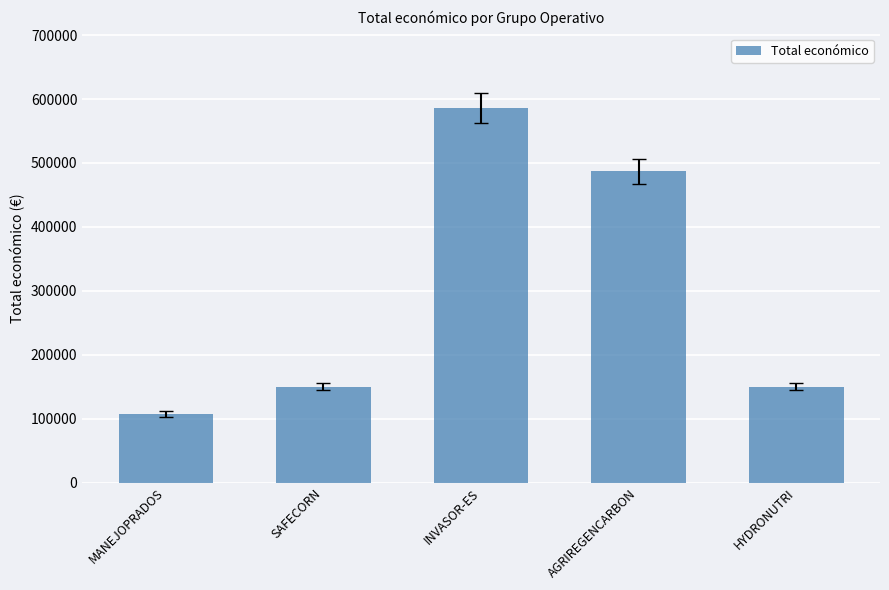

Reading right to left, what are all the values shown in this chart?

HYDRONUTRI=150000	AGRIREGENCARBON=486756	INVASOR-ES=585346	SAFECORN=150000	MANEJOPRADOS=107555